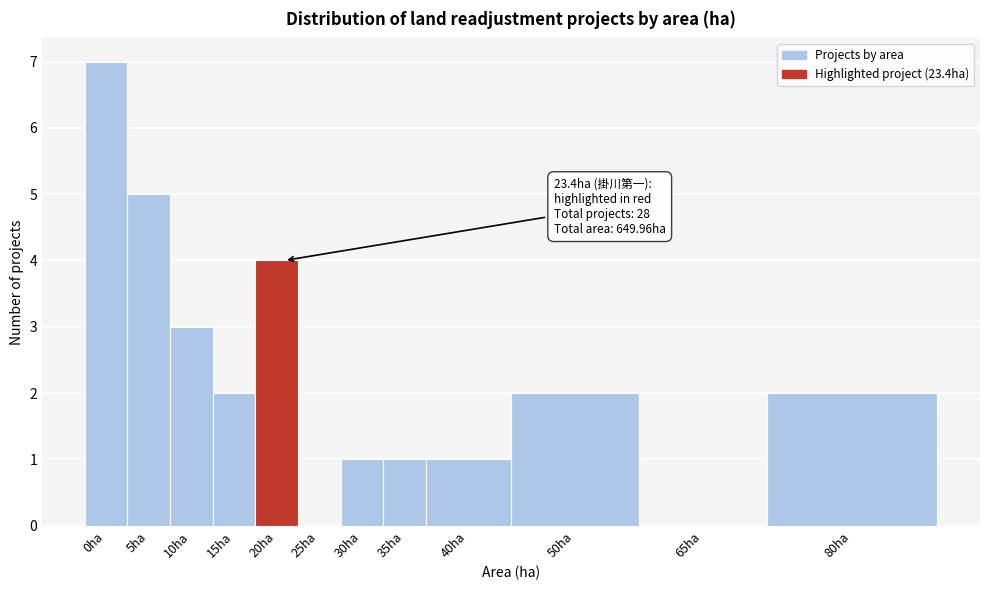

Reading left to right, what are all the values shown in this chart?

0ha=7	5ha=5	10ha=3	15ha=2	20ha=4	25ha=0	30ha=1	35ha=1	40ha=1	50ha=2	65ha=0	80ha=2